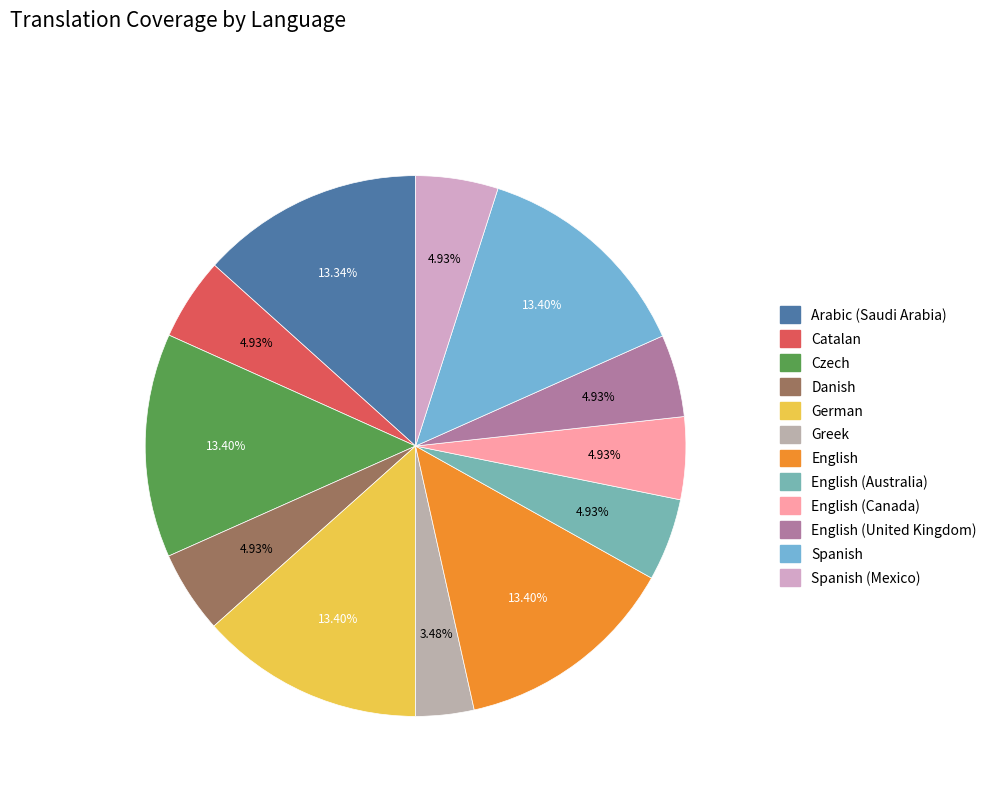

Count the number of slices in the pie.

12